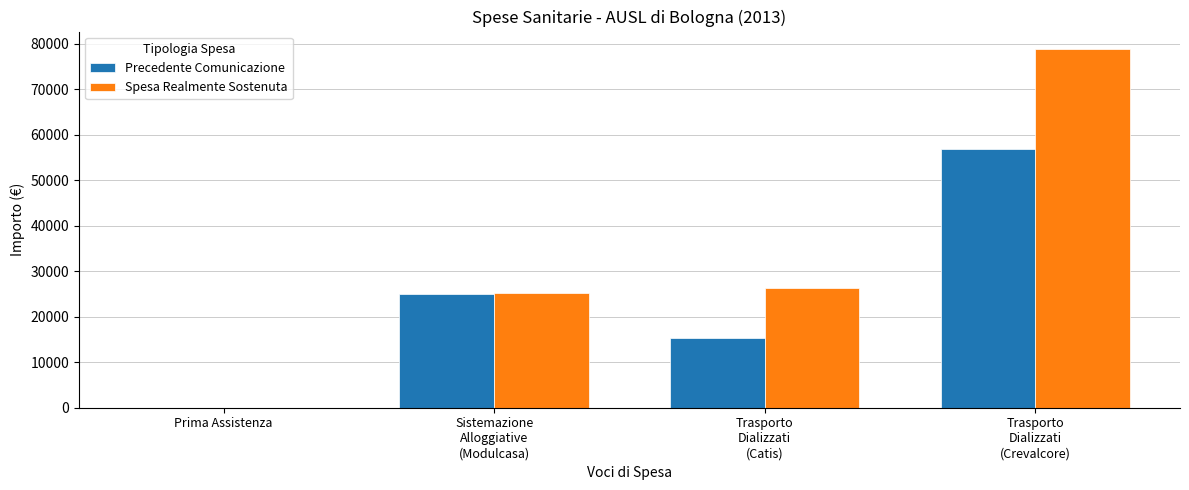

What is the sum of all Precedente Comunicazione values?

97136.1